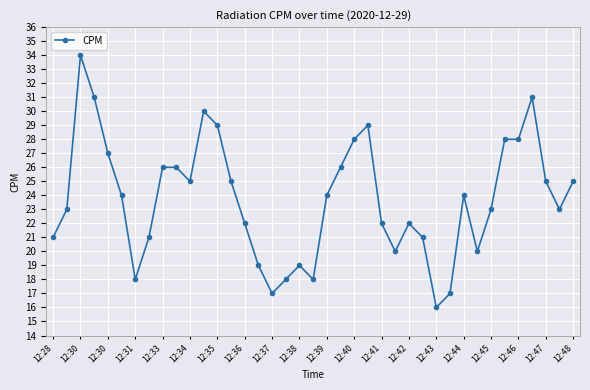

What is the sum of all values?

925